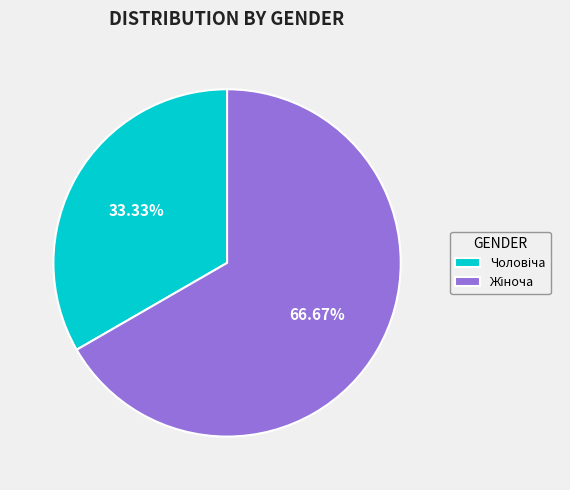

How many segments does this pie chart have?

2